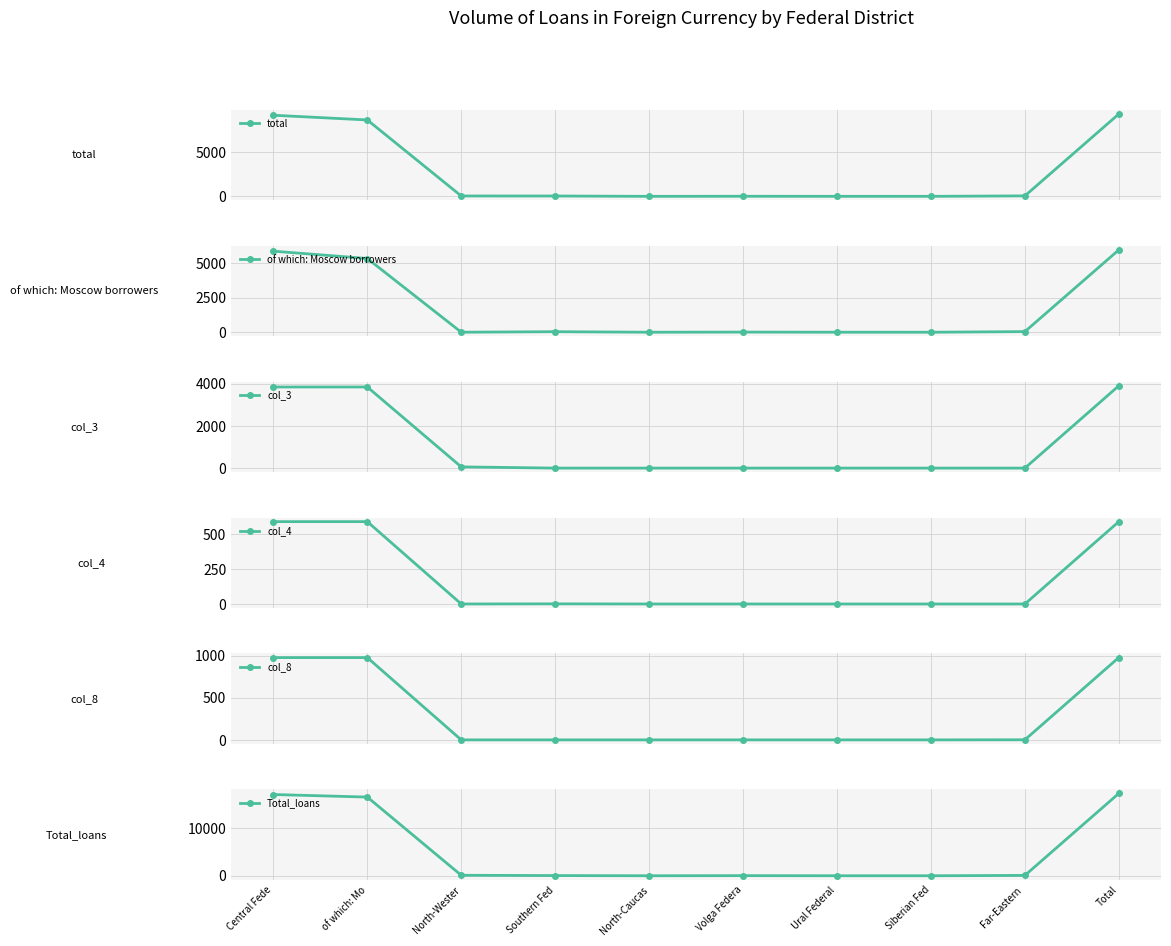

At which category does the chart reach its peak across all series?

Total